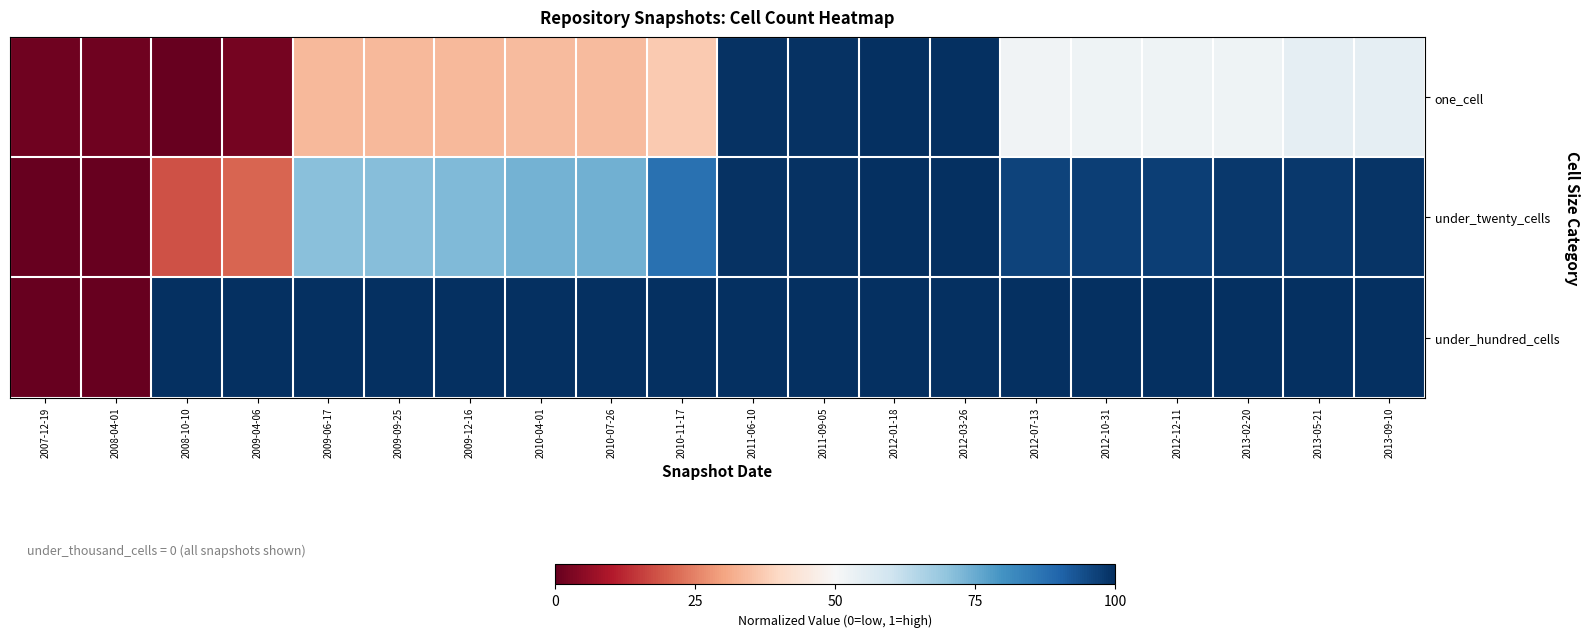

How many data points does each series have?

20